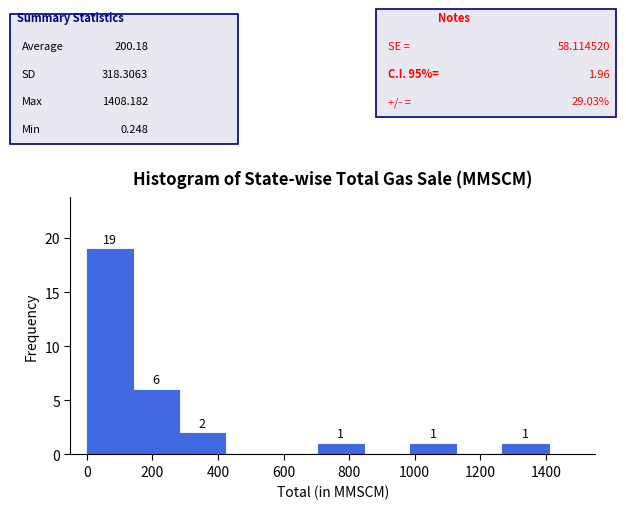

Over which range of the x-axis is the bar tallest?

0 to 140